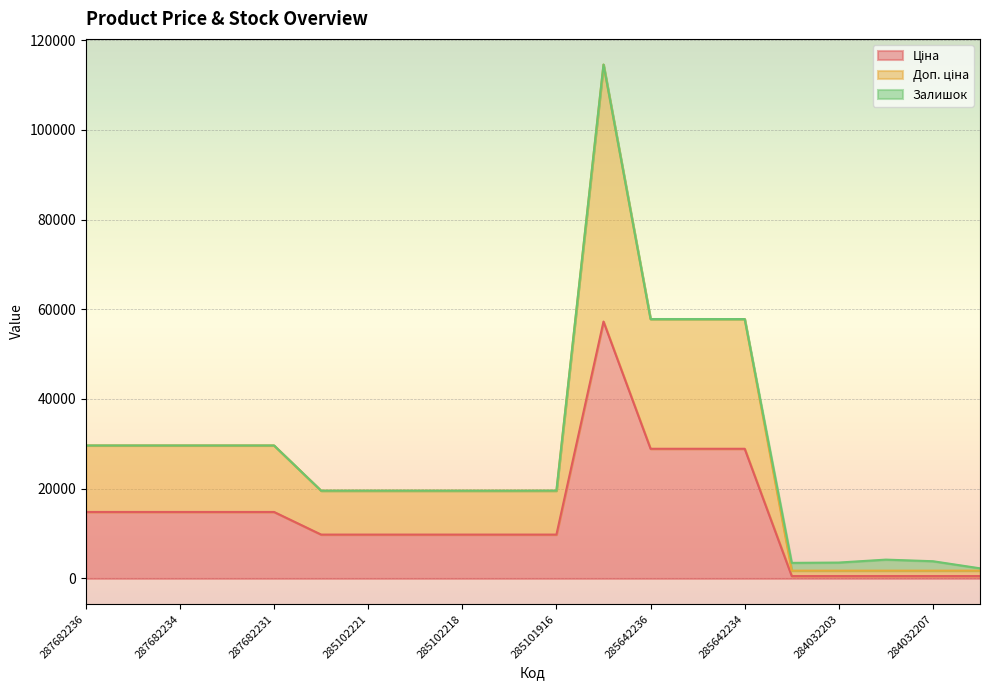

Which series changed the most between 285101569 and 285102219?

Ціна